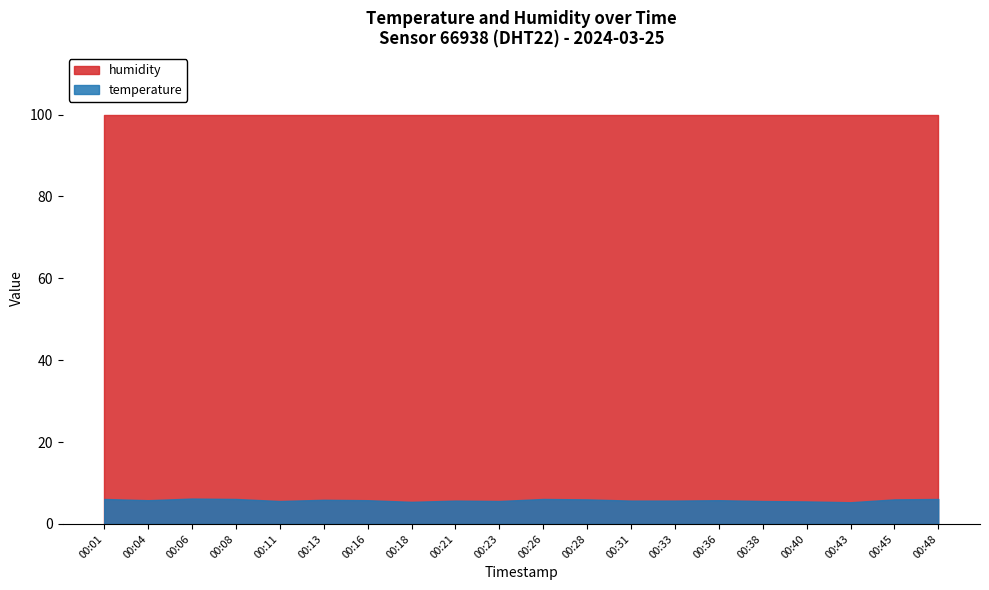

Which series changed the most between 00:13 and 00:45?

temperature